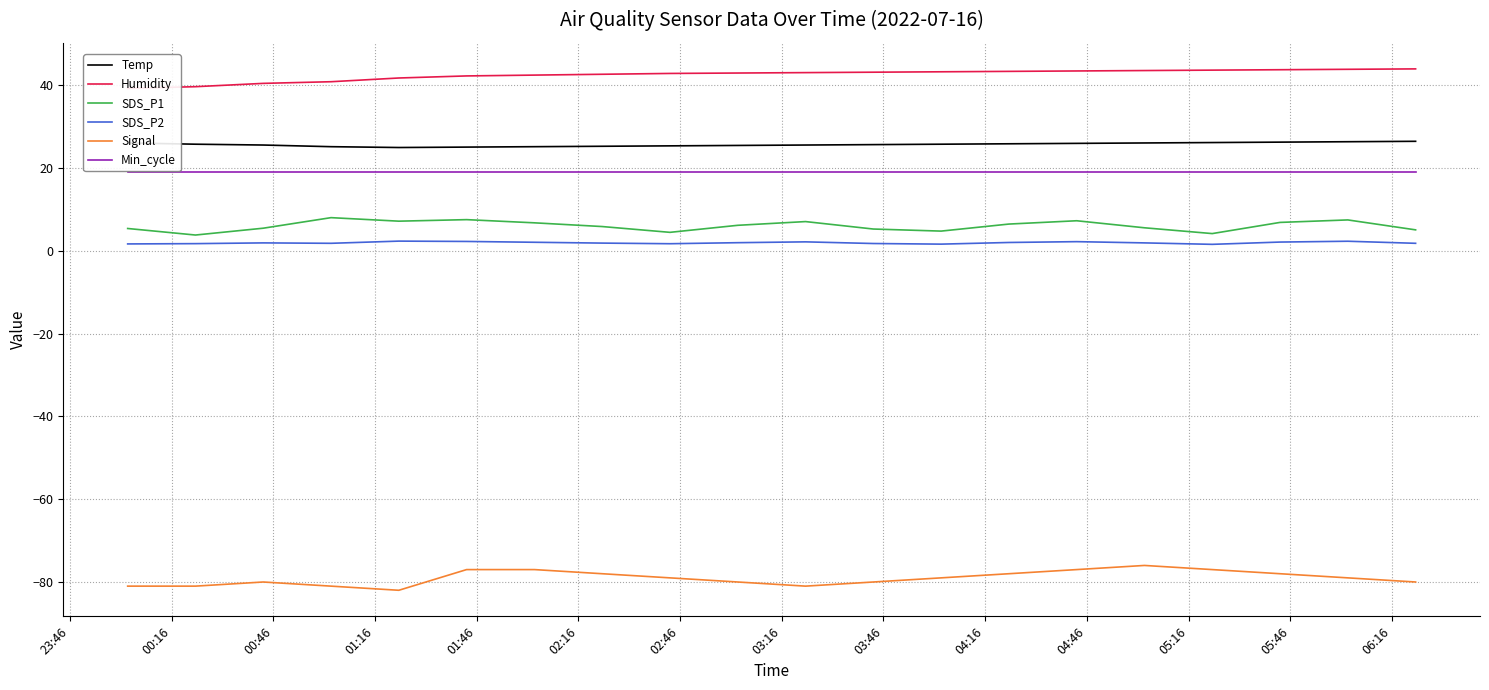

What are all the series names shown in the legend?

Temp, Humidity, SDS_P1, SDS_P2, Signal, Min_cycle